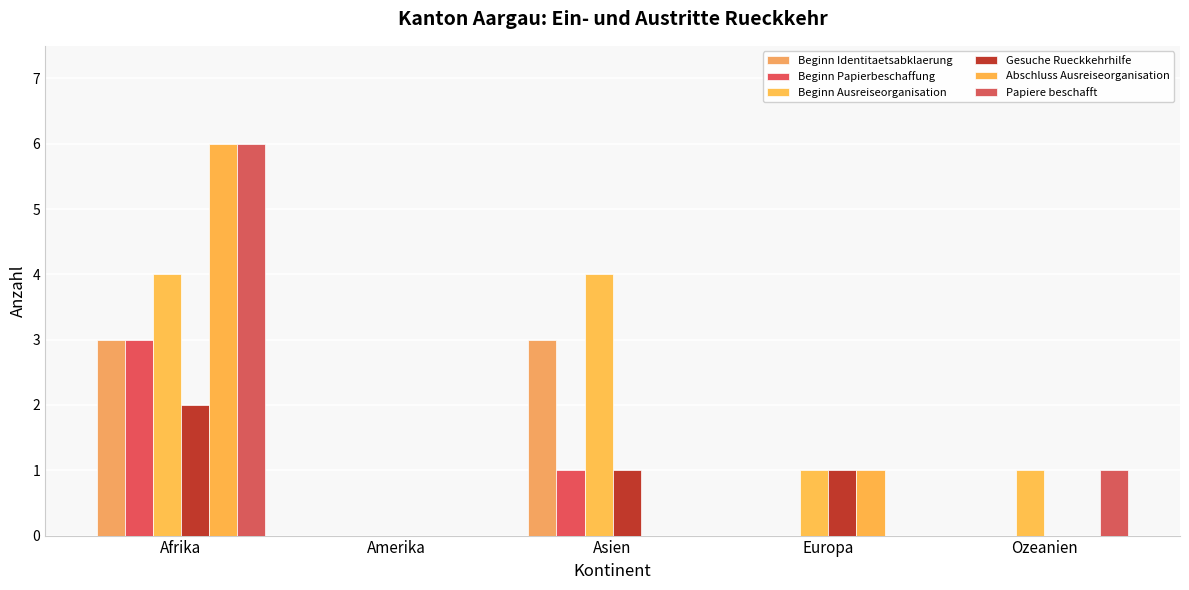

Is it true that Gesuche Rueckkehrhilfe equals 1 at Amerika?

False